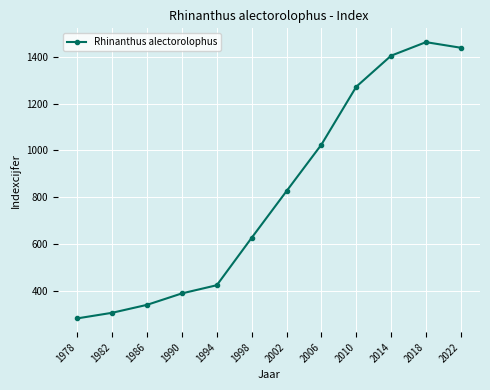

How many distinct data groups are displayed?

1